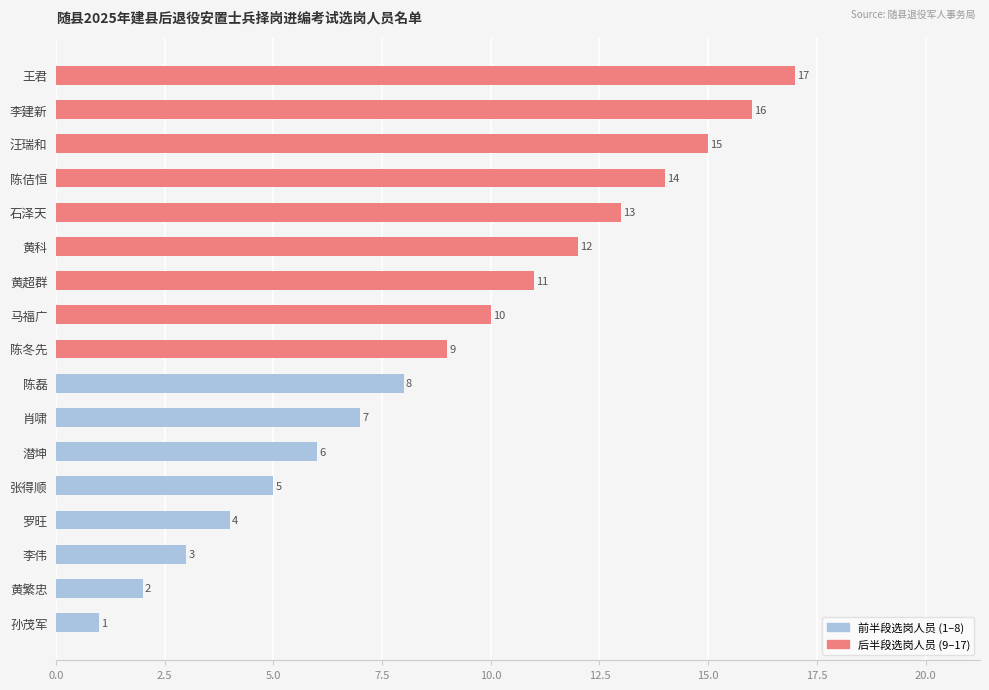

What is the approximate value at 肖啸?

7